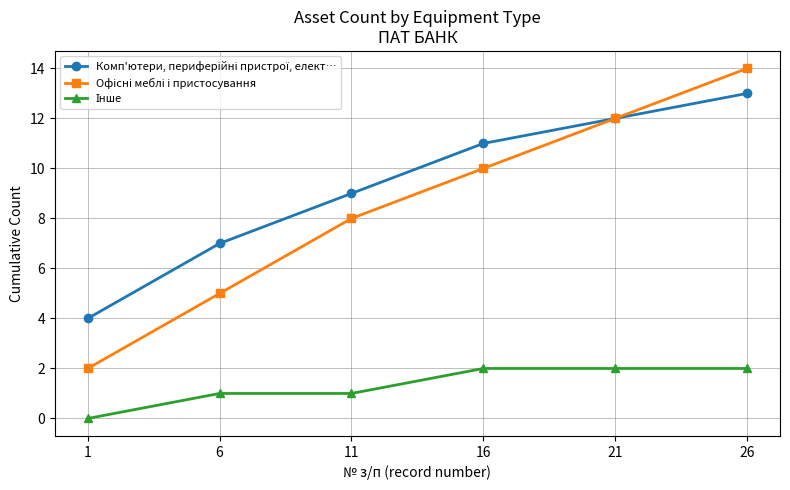

At which category does the chart reach its peak across all series?

26